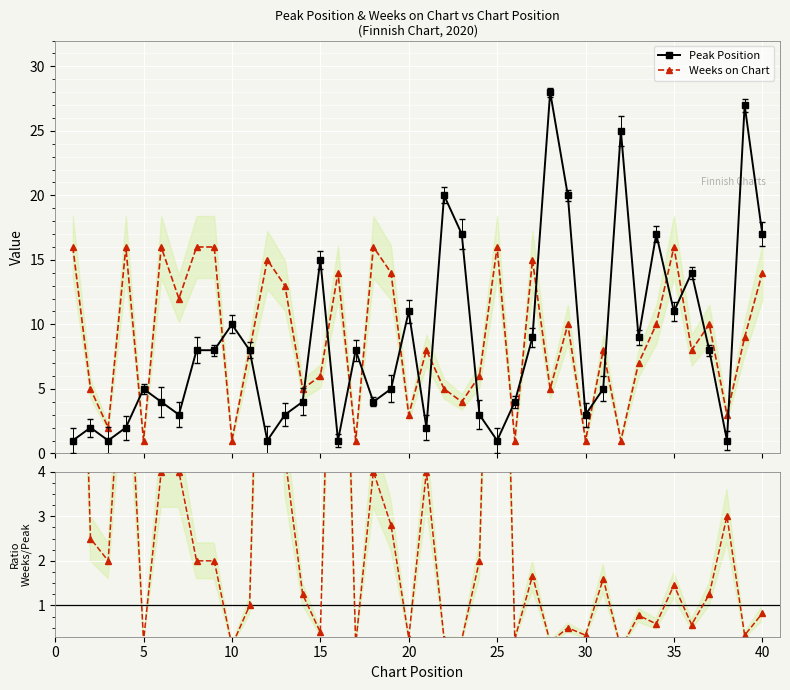

The value of Peak Position at 16 is 5.2. True or false?

False